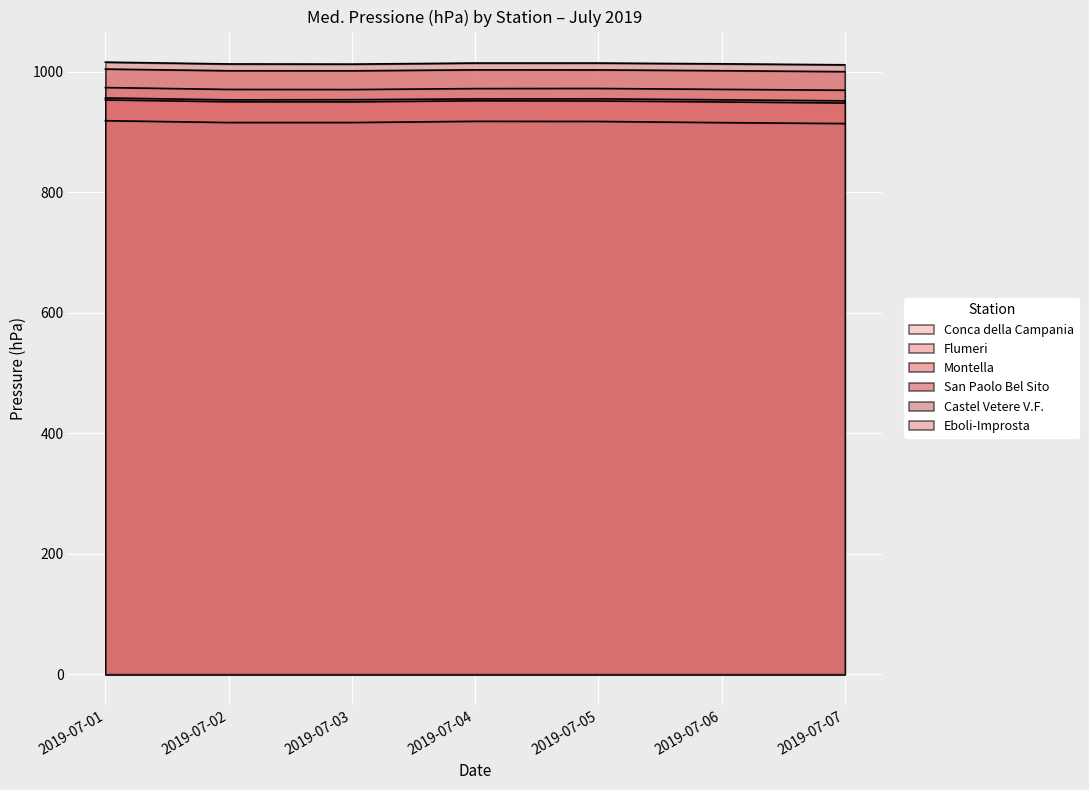

What are all the series names shown in the legend?

Conca della Campania, Flumeri, Montella, San Paolo Bel Sito, Castel Vetere V.F., Eboli-Improsta